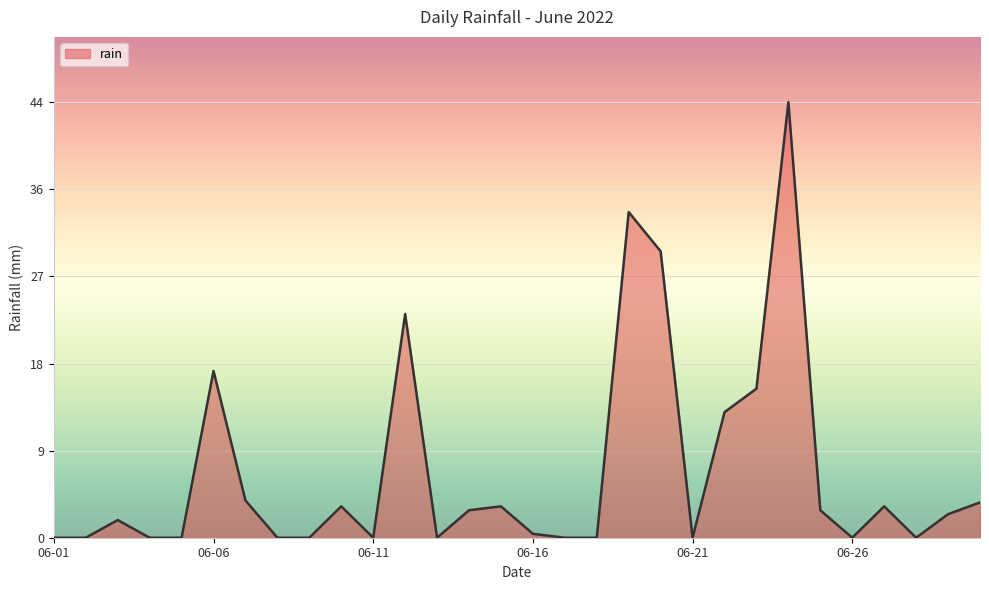

What is the sum of all values?

201.8